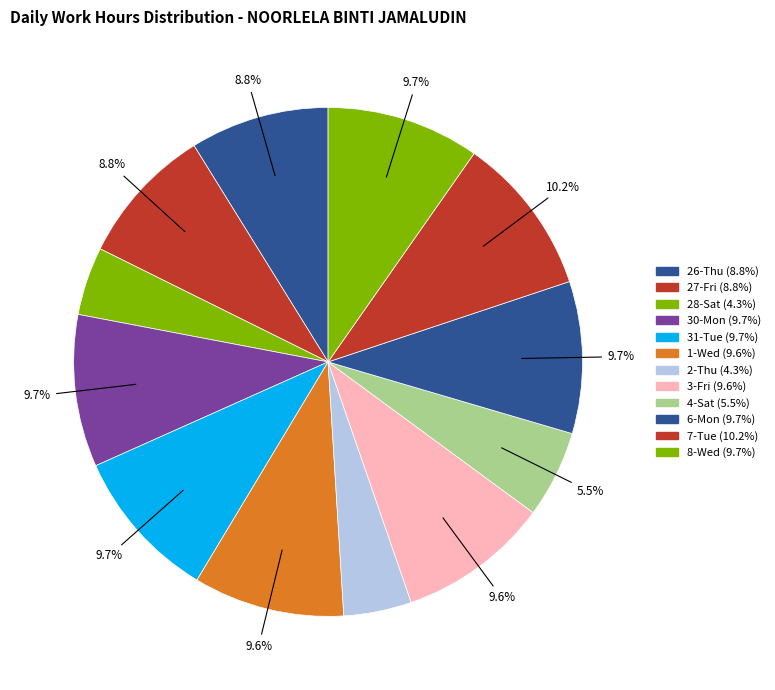

Is 30-Mon the majority of the pie?

No